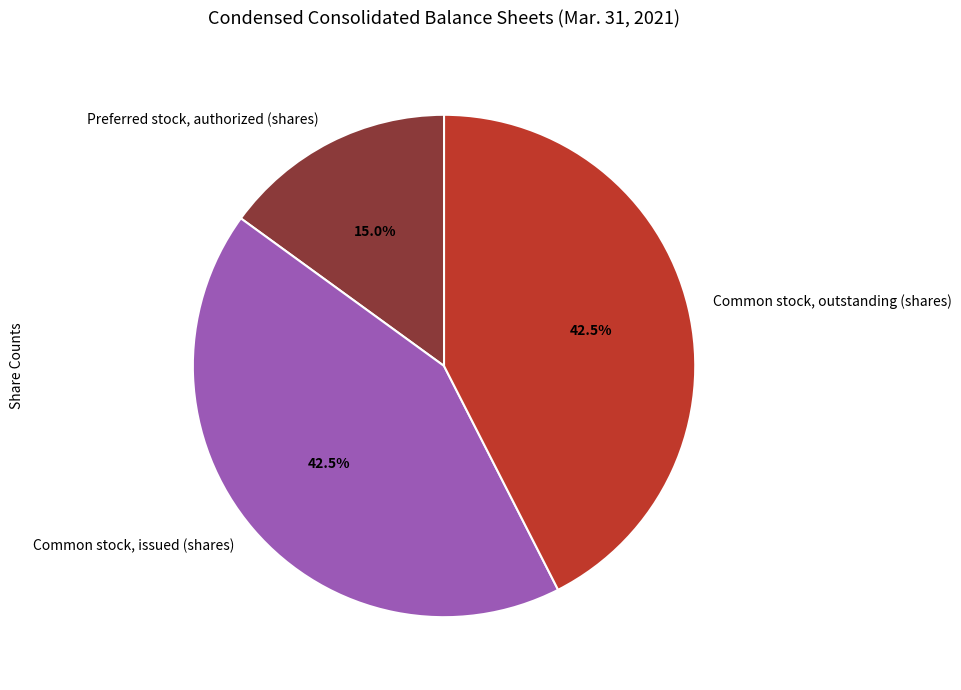

To the nearest percent, what is the combined percentage of Common stock, issued (shares) and Preferred stock, authorized (shares)?

58%